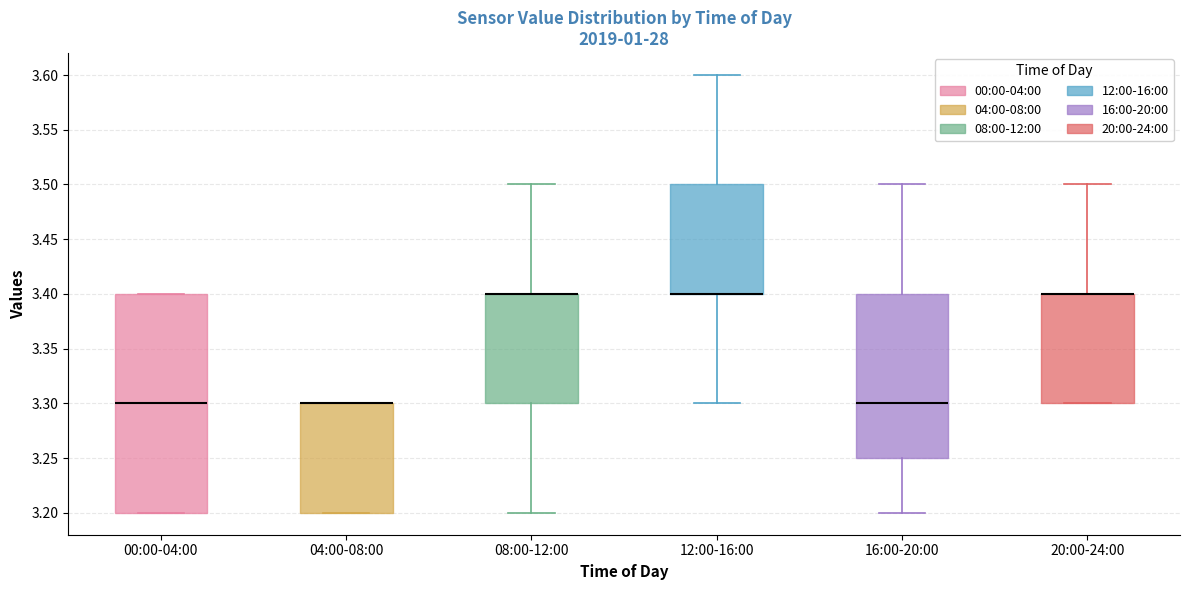

Reading left to right, transcribe this box plot: for each box, give where its median line is, the range the box spans, and where its two whiskers end, as read against the y-axis. The values are not printed on the chart, so give them approximately, as read against the axis.

00:00-04:00: median 3.30, box 3.20 to 3.40, whiskers 3.20 to 3.40
04:00-08:00: median 3.30 (drawn on the box's upper edge), box 3.20 to 3.30, whiskers 3.20 to 3.30
08:00-12:00: median 3.40 (drawn on the box's upper edge), box 3.30 to 3.40, whiskers 3.20 to 3.50
12:00-16:00: median 3.40 (drawn on the box's lower edge), box 3.40 to 3.50, whiskers 3.30 to 3.60
16:00-20:00: median 3.30, box 3.25 to 3.40, whiskers 3.20 to 3.50
20:00-24:00: median 3.40 (drawn on the box's upper edge), box 3.30 to 3.40, whiskers 3.30 to 3.50